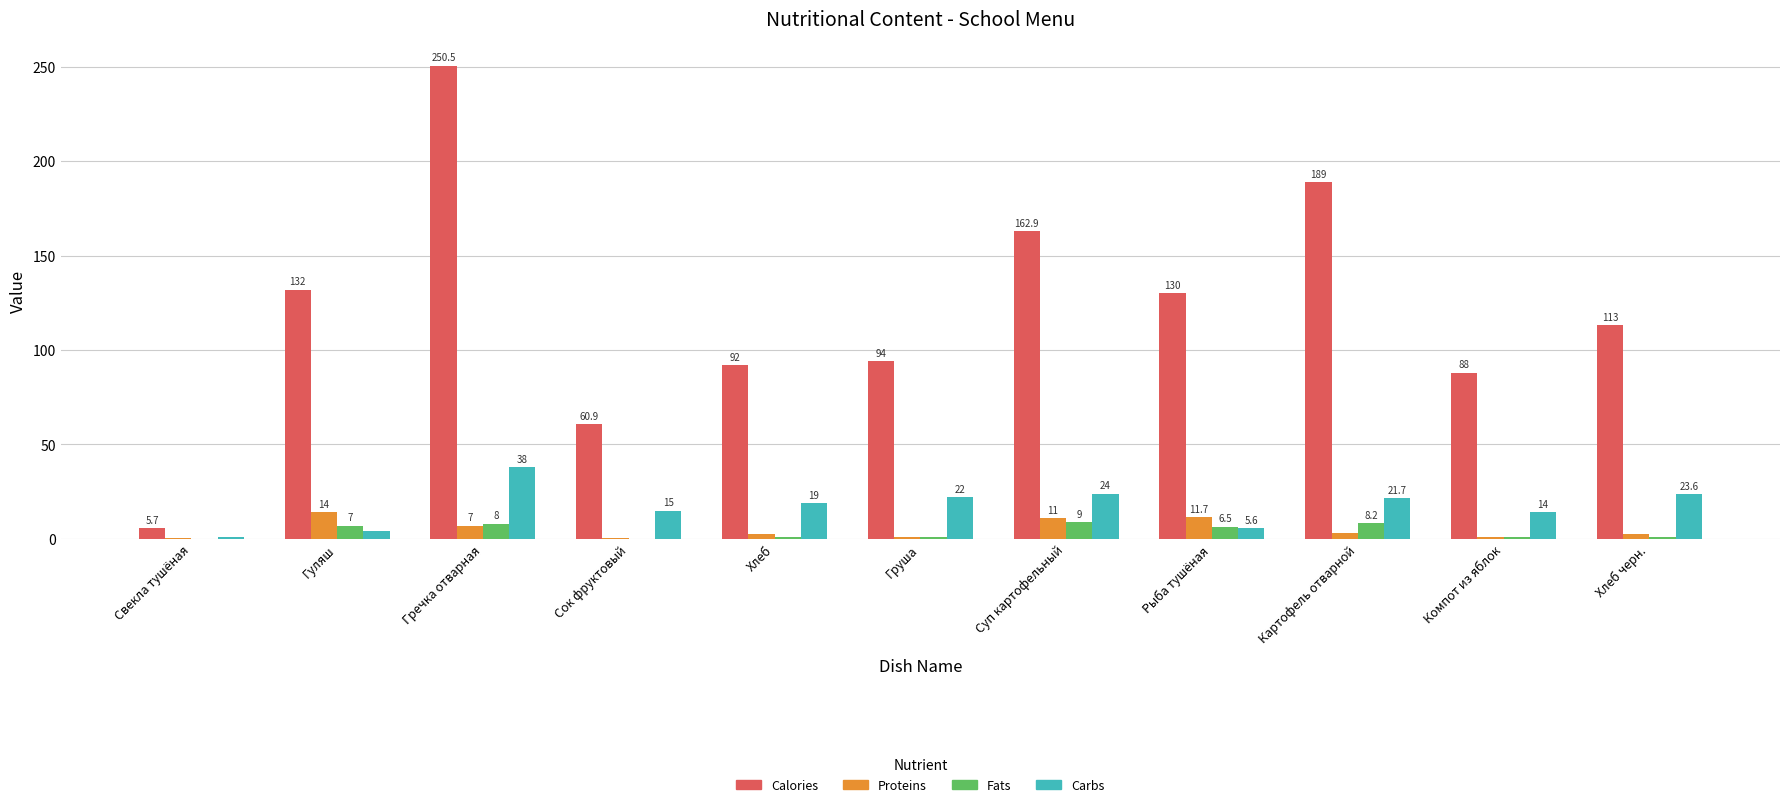

Between Груша and Хлеб черн., which series saw the biggest shift?

Calories